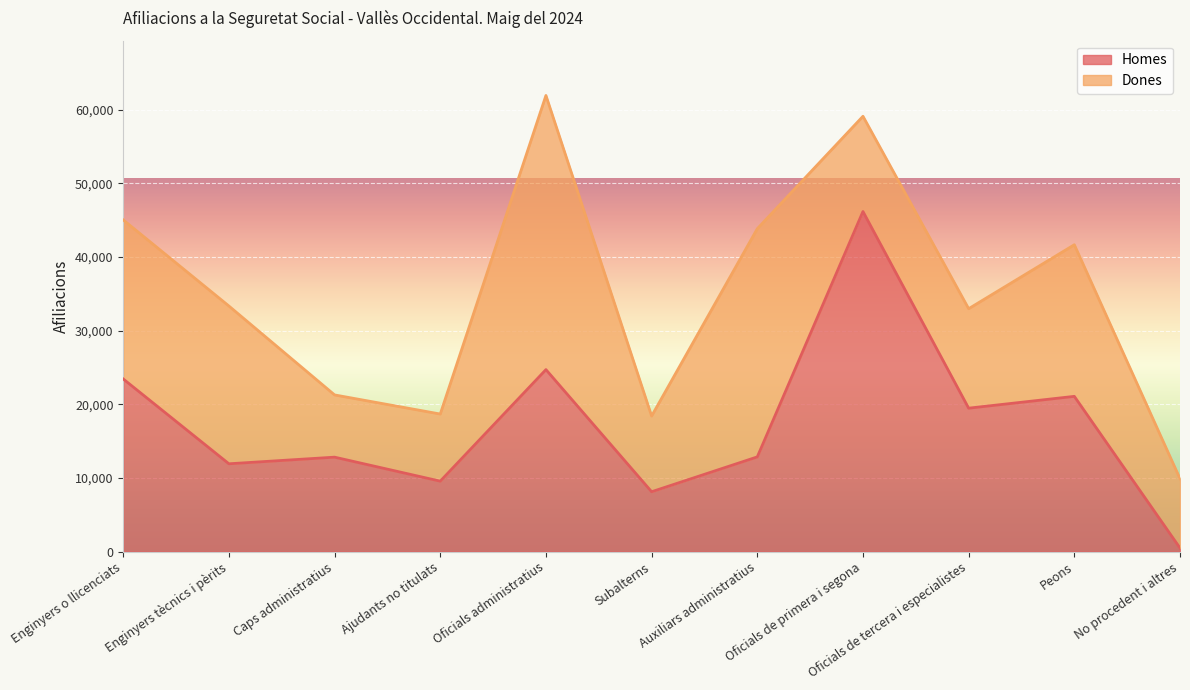

What is the average value?

17319